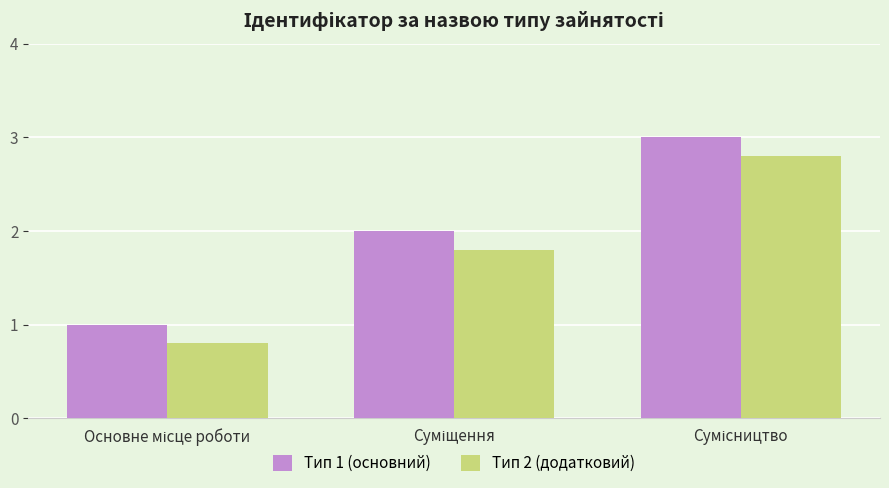

Reading right to left, list all the values displayed in this chart.

Тип 1 (основний): 3.0	2.0	1.0
Тип 2 (додатковий): 2.8	1.8	0.8